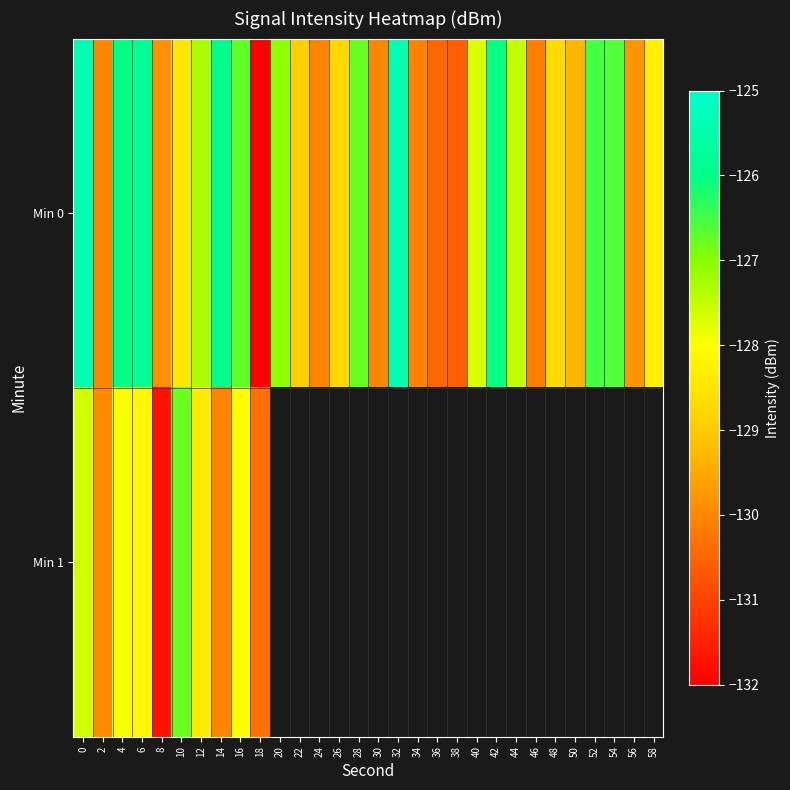

At how many categories does at least one series exceed -129?

19